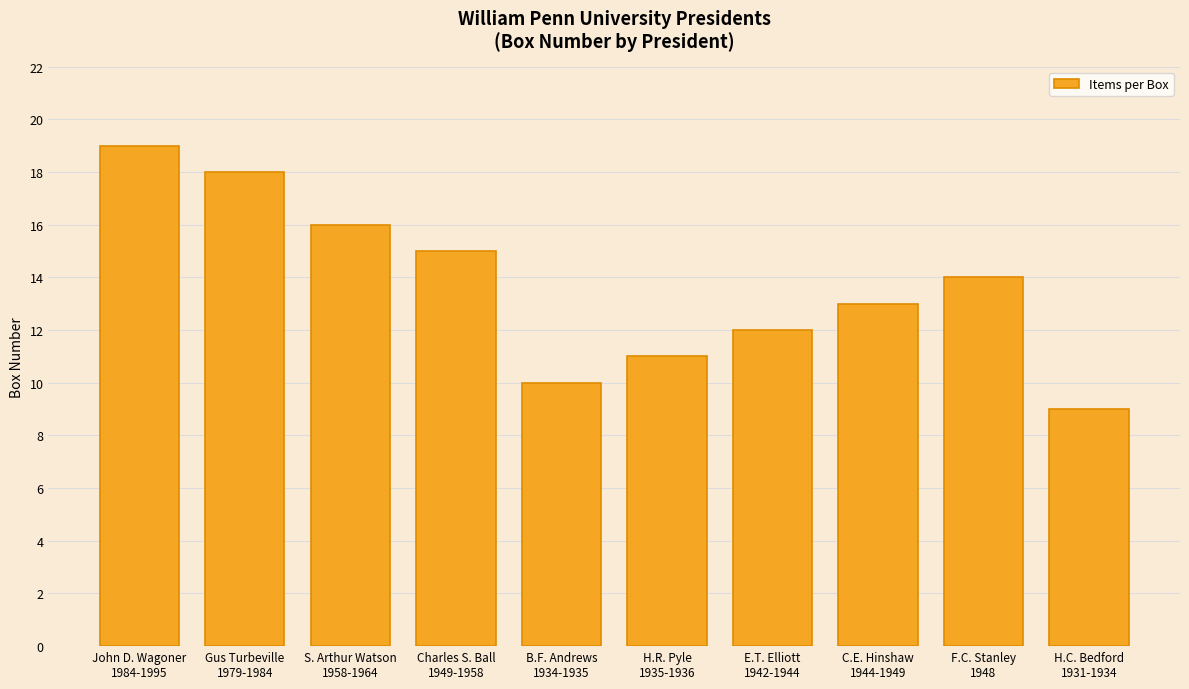

Reading left to right, what are all the values shown in this chart?

19	18	16	15	10	11	12	13	14	9